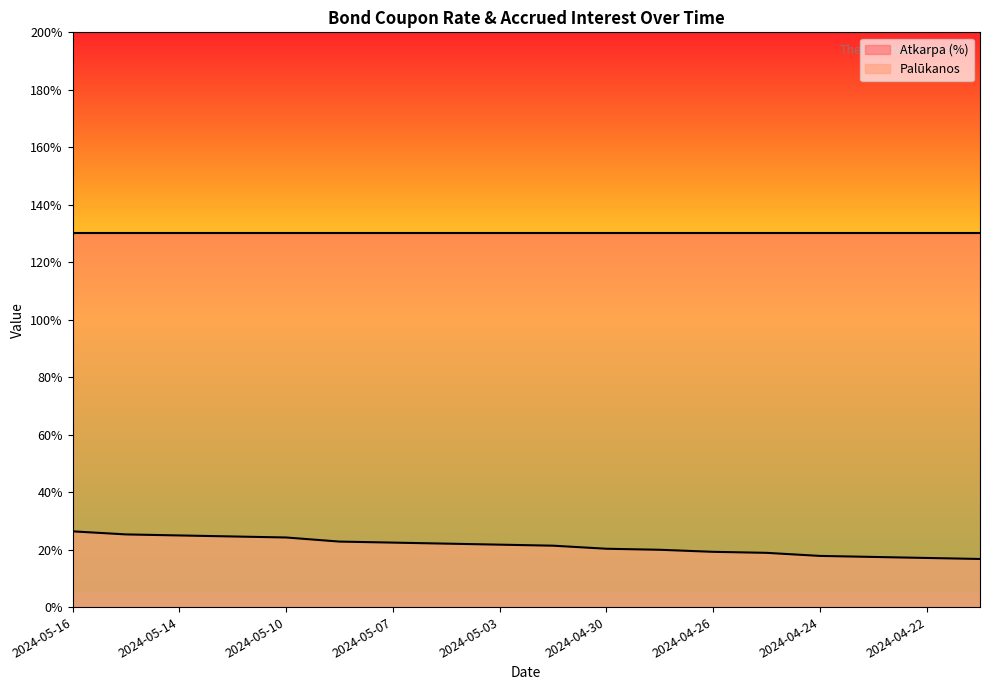

True or false: there are more than 1 points higher than both neighbors.

False